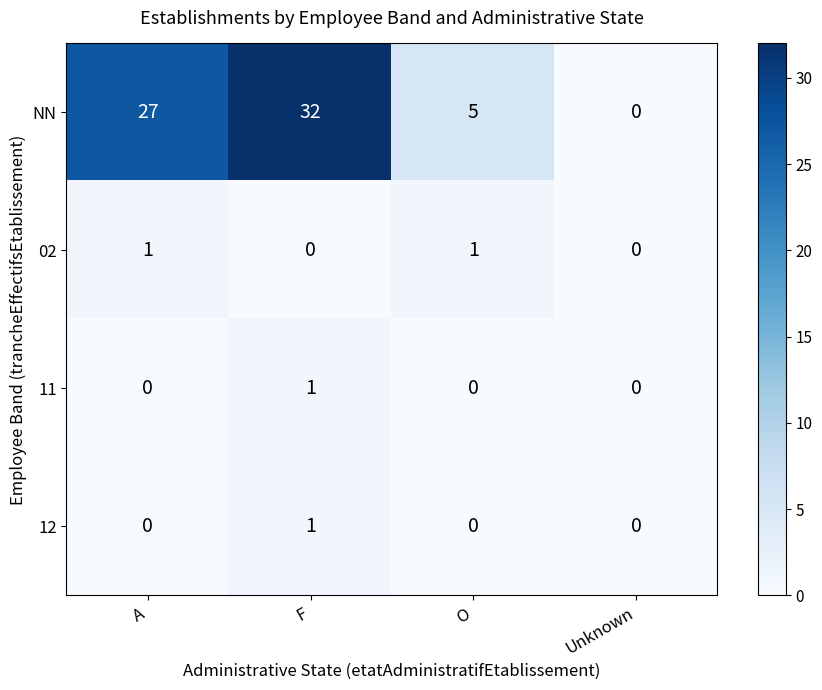

Reading left to right, list all the values displayed in this chart.

NN: 27	32	5	0
02: 1	0	1	0
11: 0	1	0	0
12: 0	1	0	0